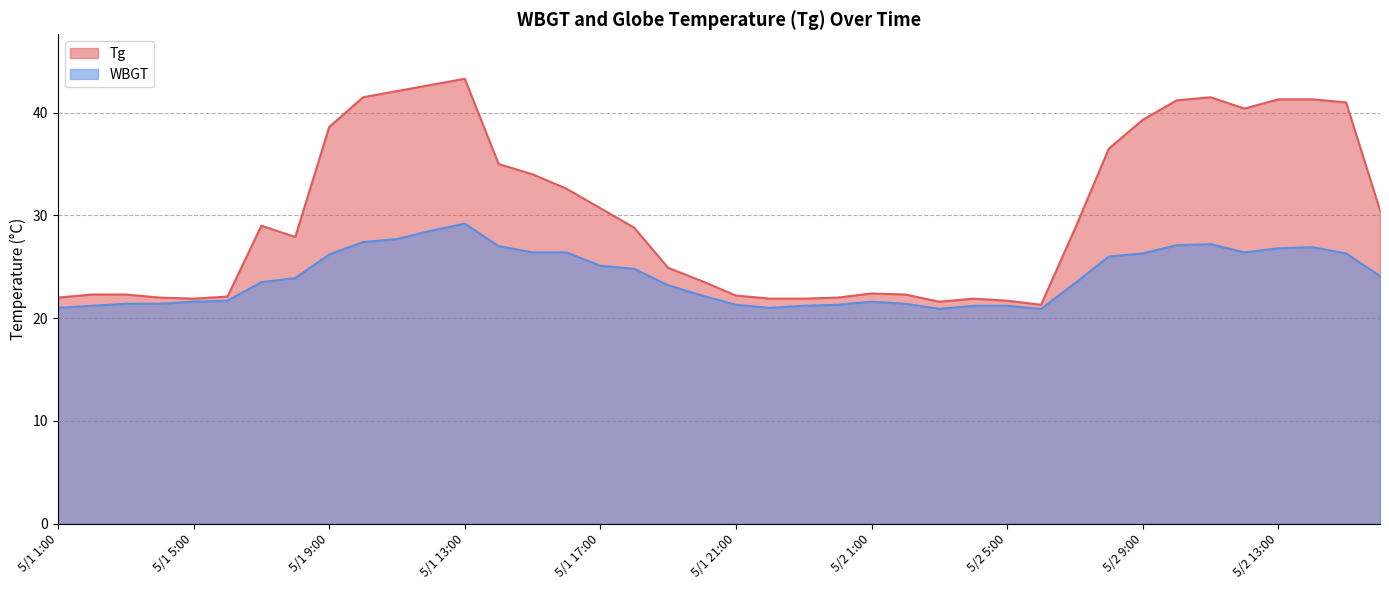

True or false: Tg and WBGT cross at least once.

False